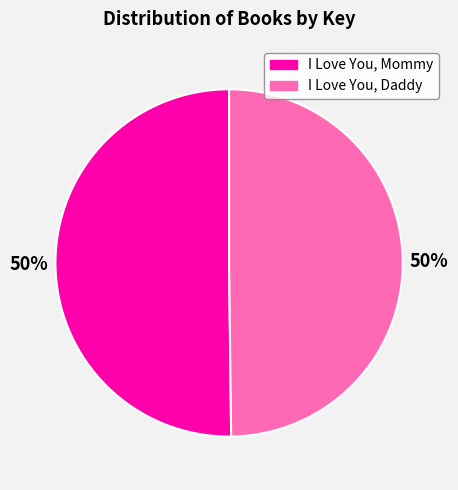

To the nearest percent, what is the average slice percentage?

50%